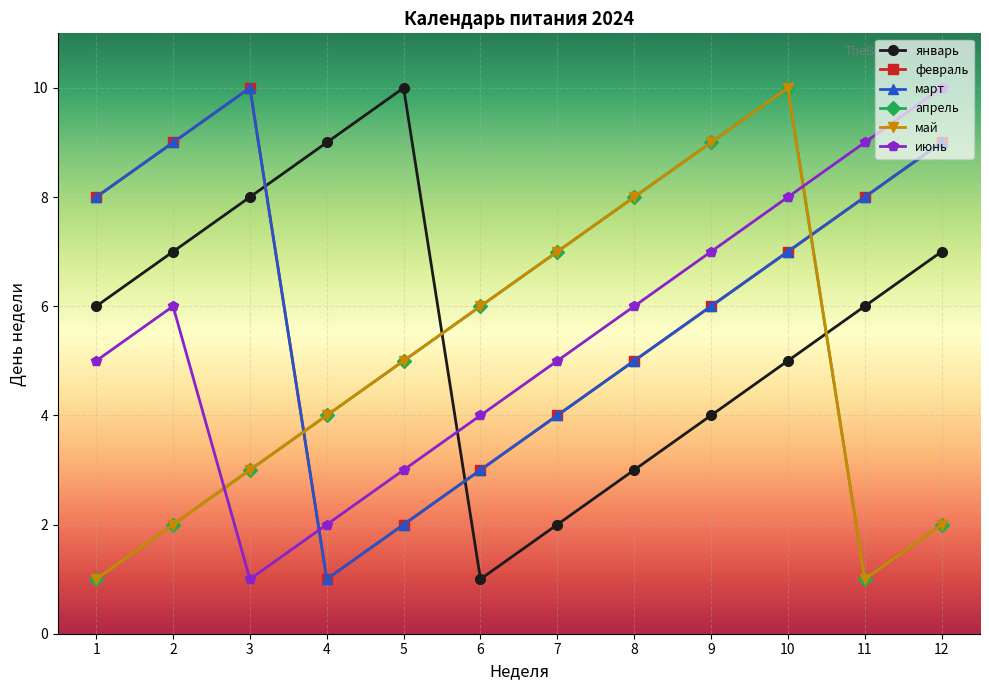

At which category is the sum across all series the highest?

10